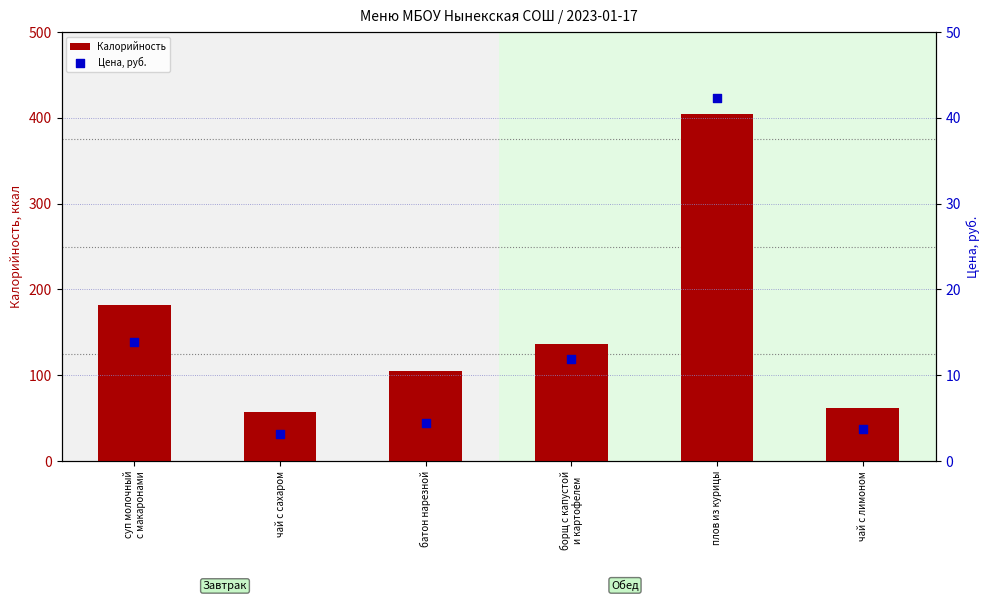

At how many categories does at least one series exceed 261?

1